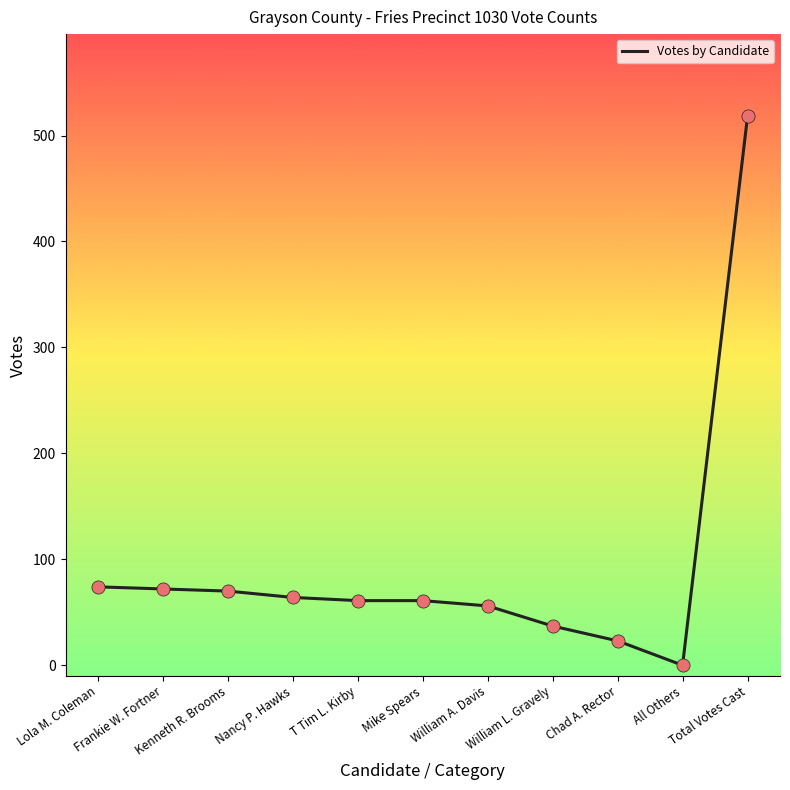

What is the change in value from Kenneth R. Brooms to T Tim L. Kirby?

-9